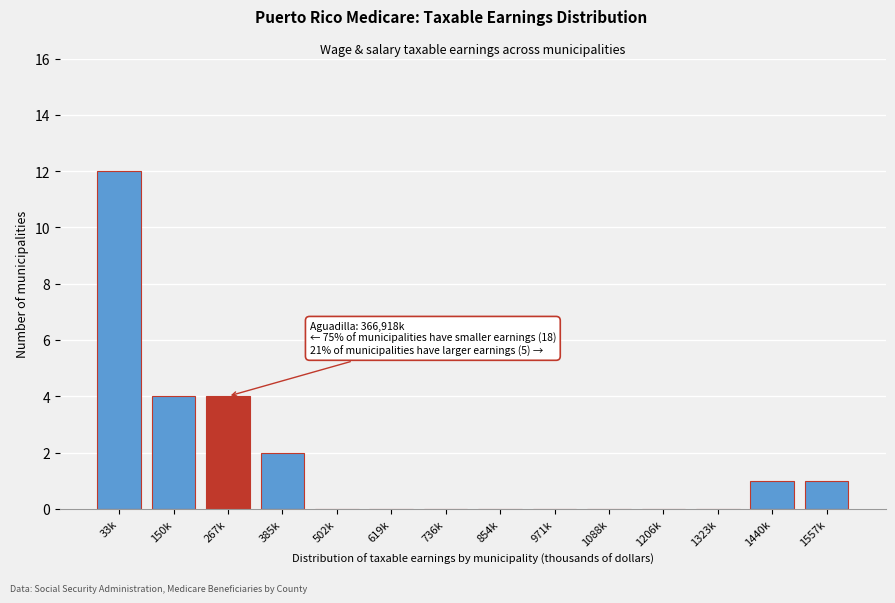

Reading left to right, what are all the values shown in this chart?

33k=12	150k=4	267k=4	385k=2	502k=0	619k=0	736k=0	854k=0	971k=0	1088k=0	1206k=0	1323k=0	1440k=1	1557k=1